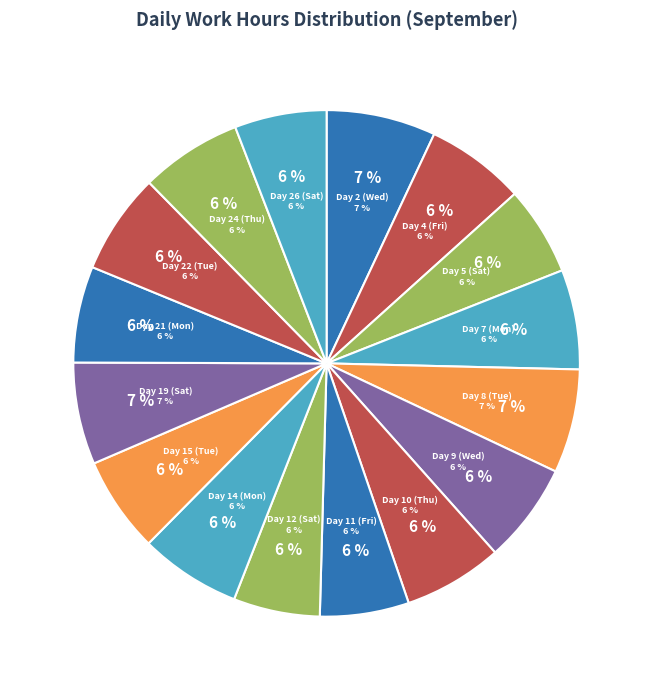

What is the change in value from Day 8 (Tue) to Day 19 (Sat)?

-0.2